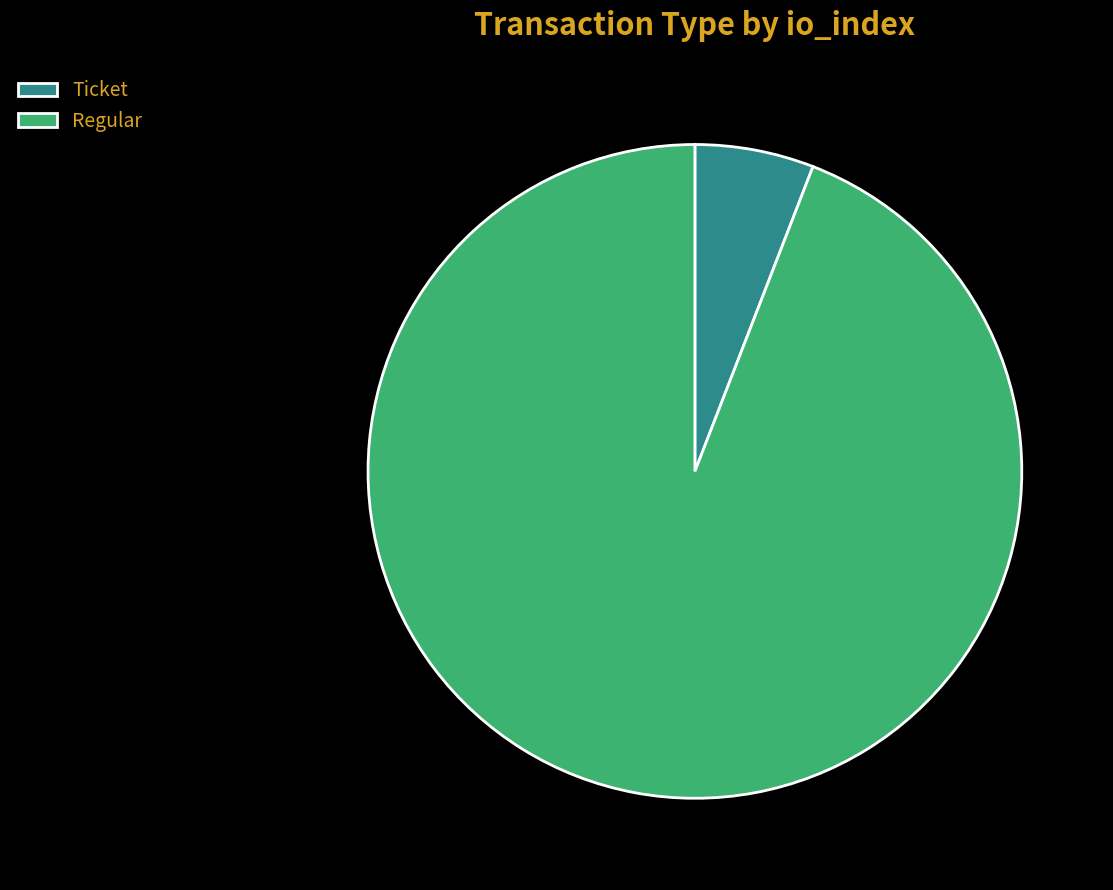

Approximately how many times larger is the value at Regular compared to Ticket?

16.0